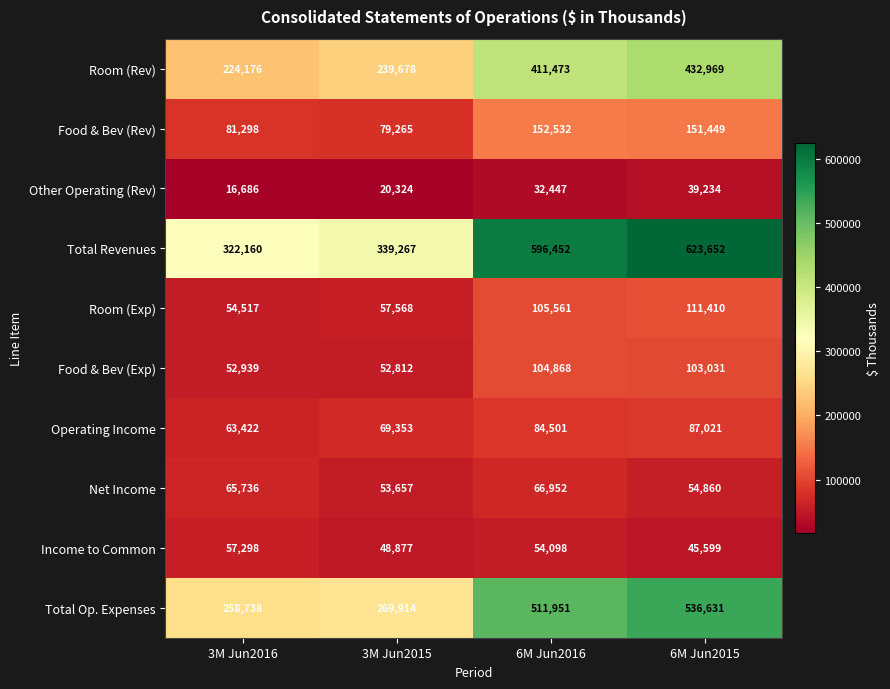

What is the total value across all series at 6M Jun2015?

2185856